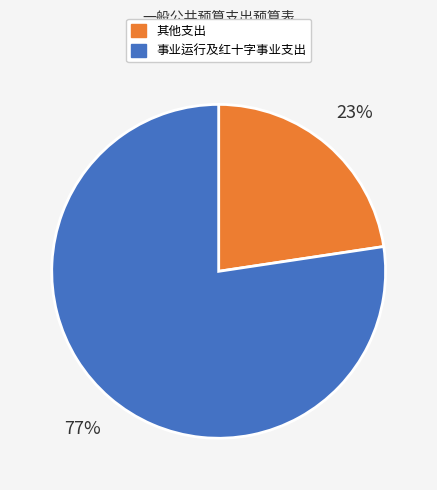

Between 事业运行及红十字事业支出 and 其他支出, which is larger?

事业运行及红十字事业支出